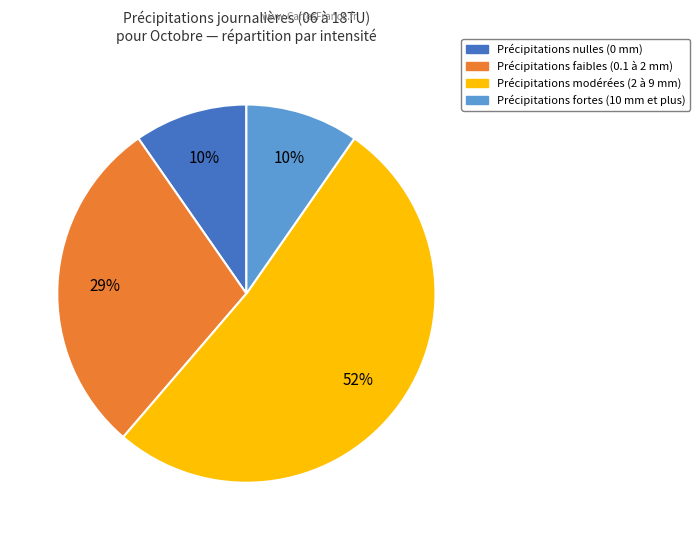

To the nearest percent, what is the average slice percentage?

25%